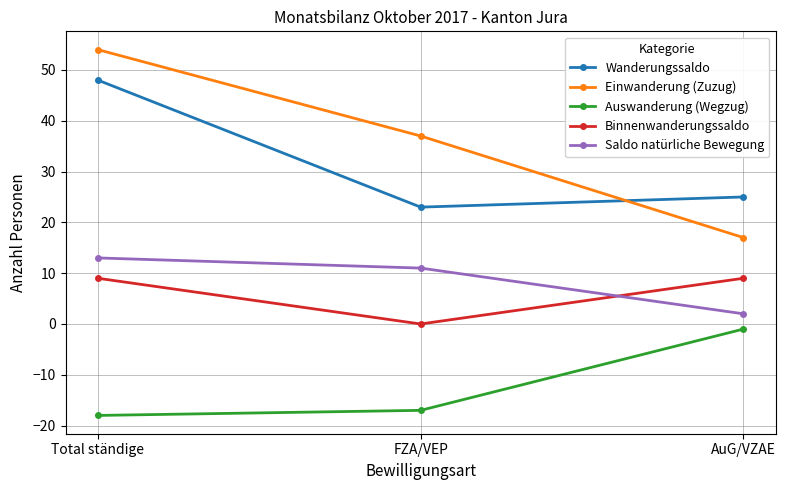

Is this an area chart (filled region under the line)?

No